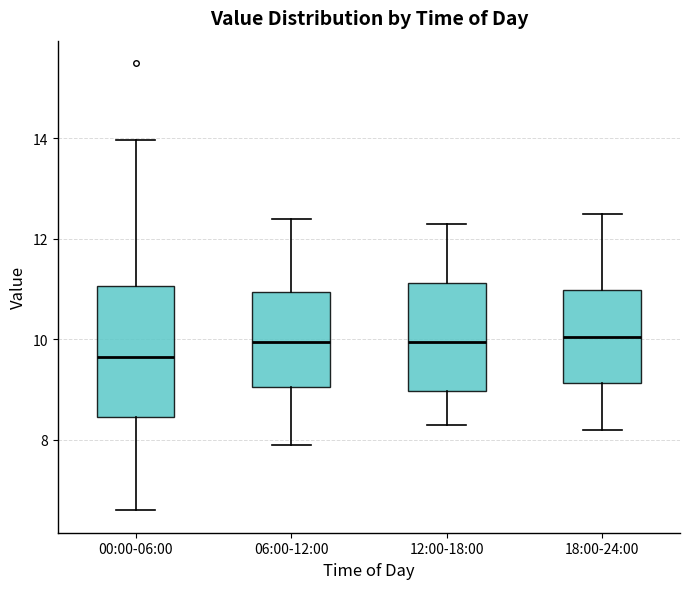

Which box is the tallest, from its lower edge to its upper edge?

00:00-06:00